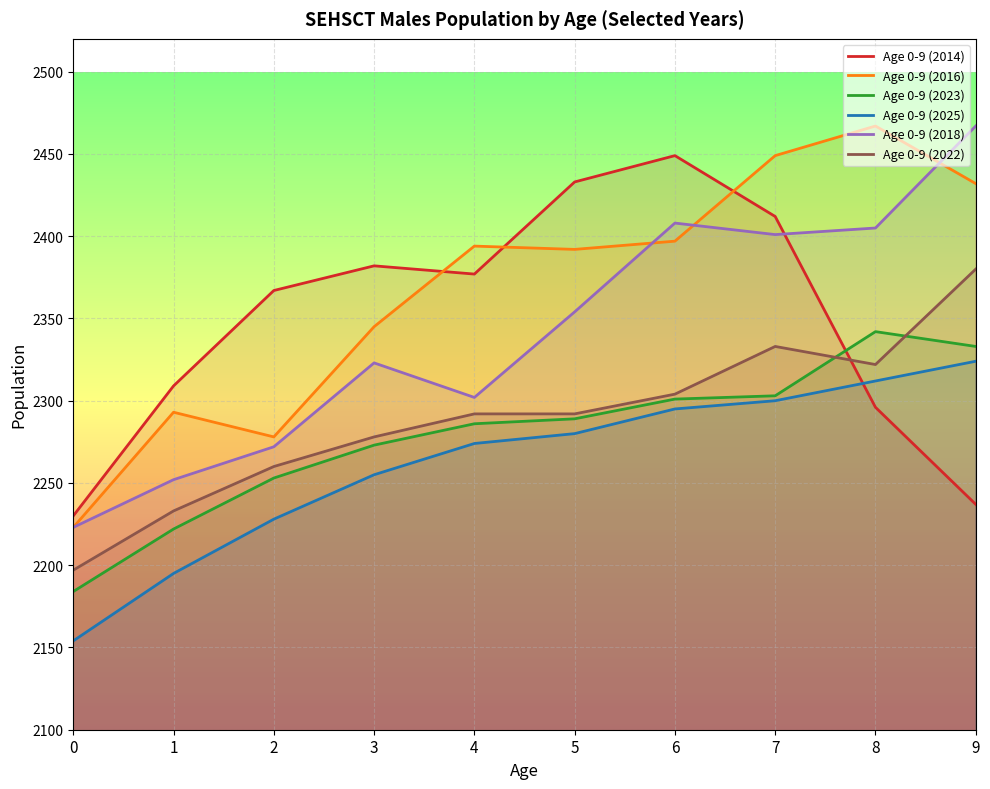

True or false: Age 0-9 (2018) and Age 0-9 (2023) cross at least once.

False